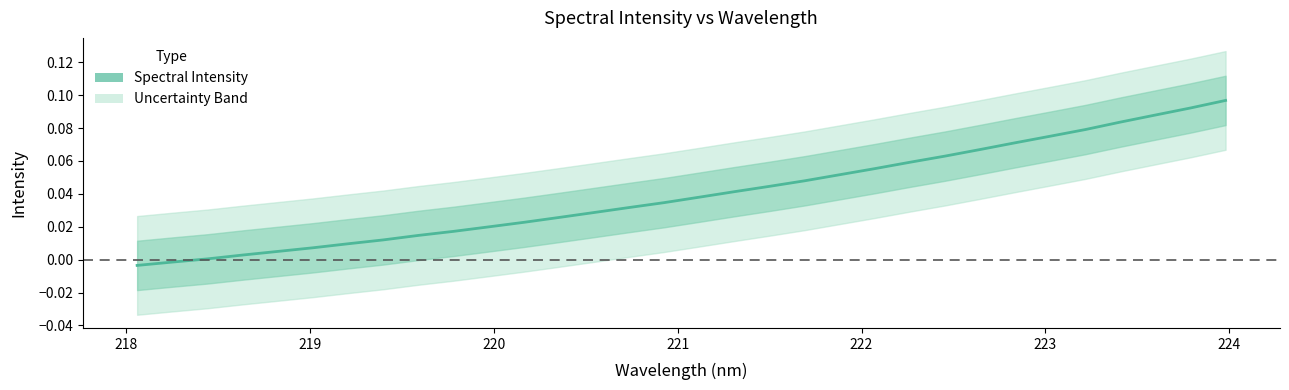

What is the difference between the second highest and second lowest values?

0.1